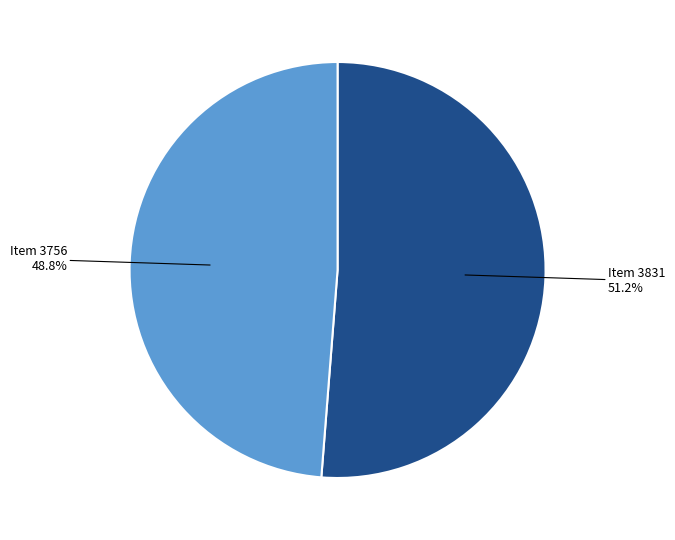

Does any single category account for the majority?

Yes